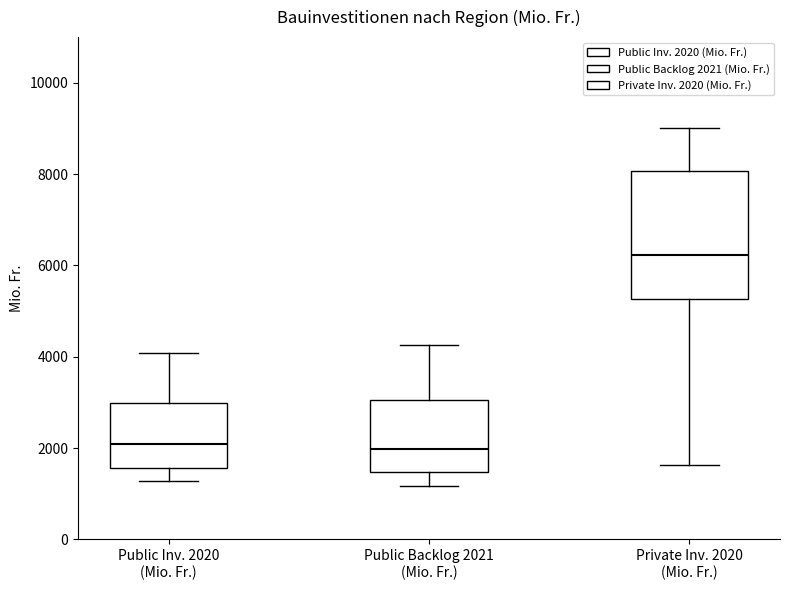

Reading left to right, transcribe this box plot: for each box, give where its median line is, the range the box spans, and where its two whiskers end, as read against the y-axis. The values are not printed on the chart, so give them approximately, as read against the axis.

Public Inv. 2020 (Mio. Fr.): median 2000, box 1600 to 3000, whiskers 1200 to 4000
Public Backlog 2021 (Mio. Fr.): median 2000, box 1400 to 3000, whiskers 1200 to 4200
Private Inv. 2020 (Mio. Fr.): median 6200, box 5200 to 8000, whiskers 1600 to 9000